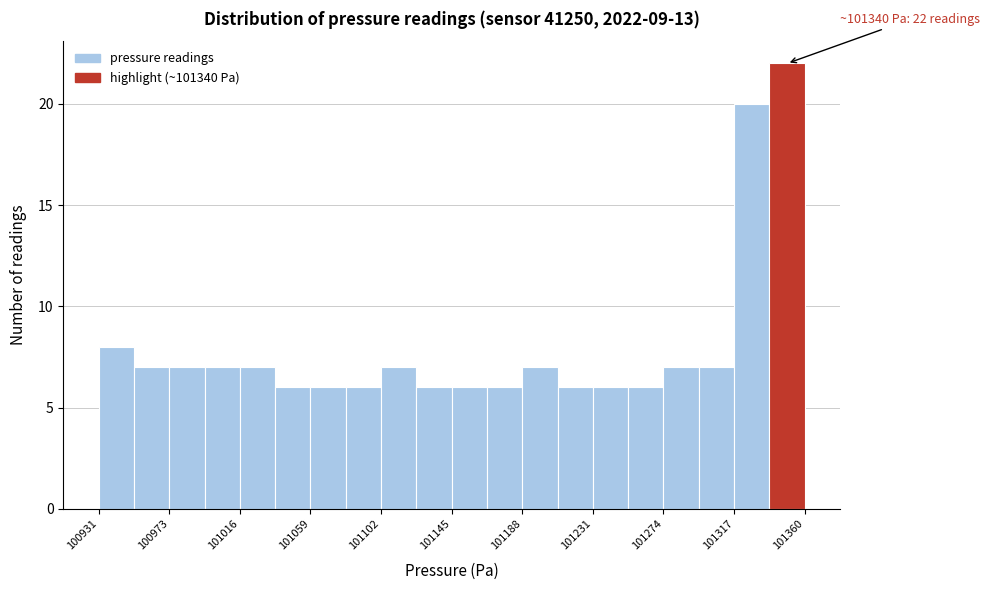

Over which range of the x-axis is the bar tallest?

101340 to 101360